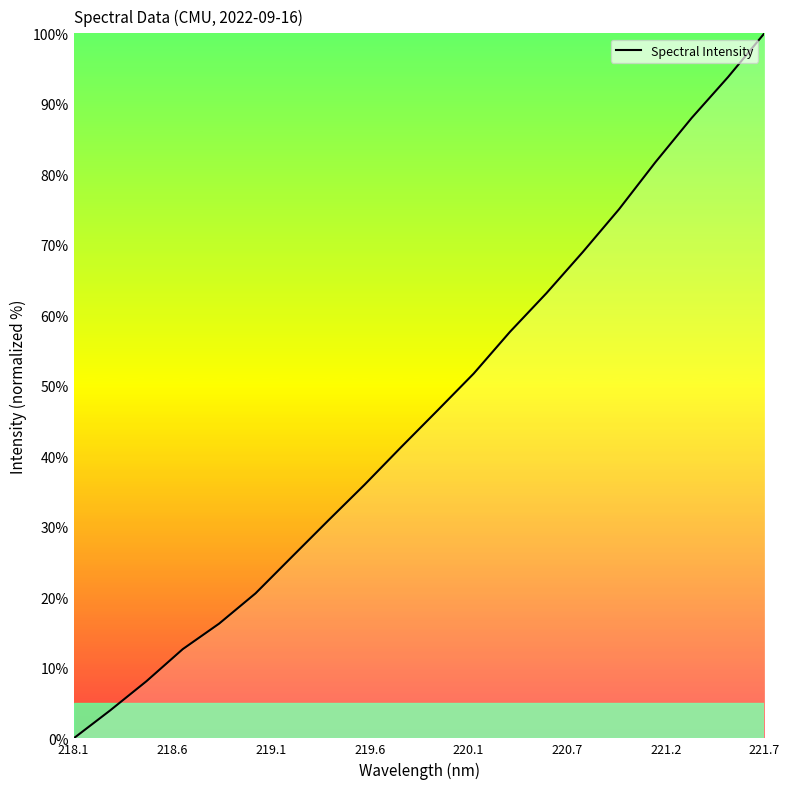

Reading left to right, transcribe all the data shown in this chart.

0.0	3.9	8.1	12.7	16.3	20.6	25.7	30.9	36.0	41.3	46.5	51.7	57.7	63.1	69.0	75.1	81.7	88.0	93.8	100.0